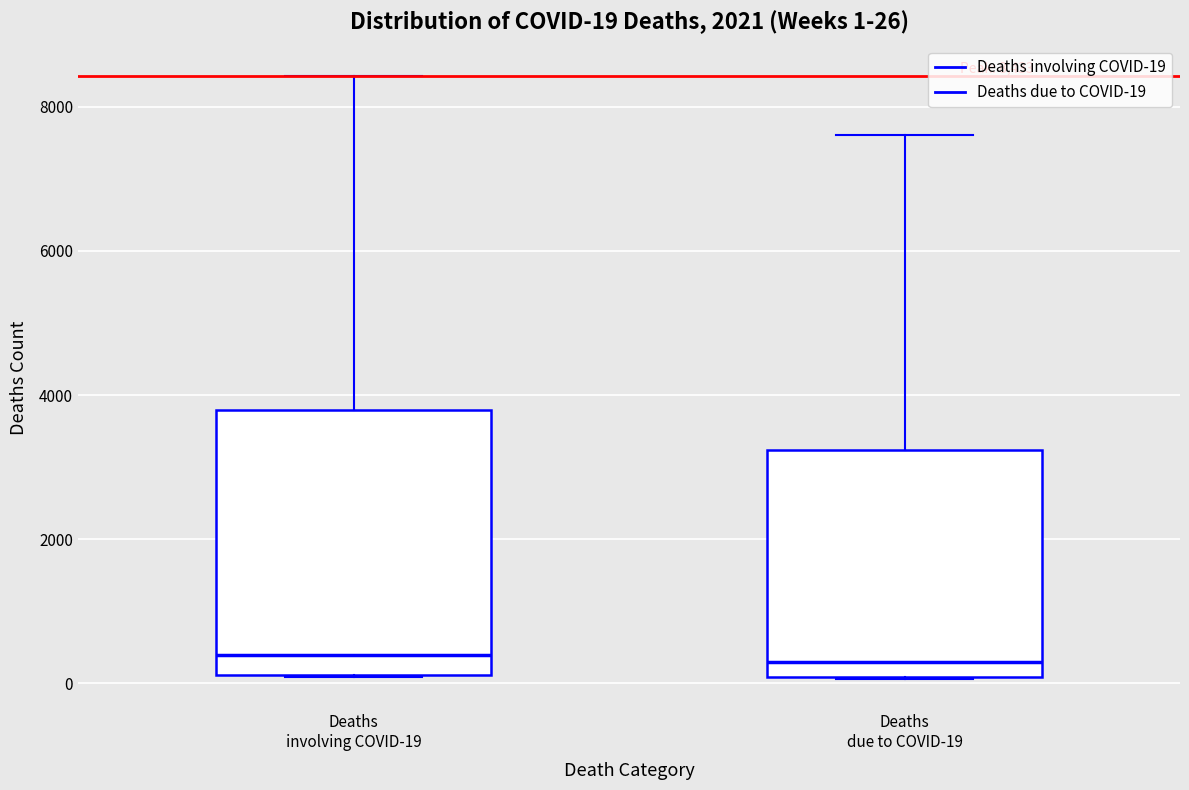

Which box is the tallest, from its lower edge to its upper edge?

Deaths involving COVID-19